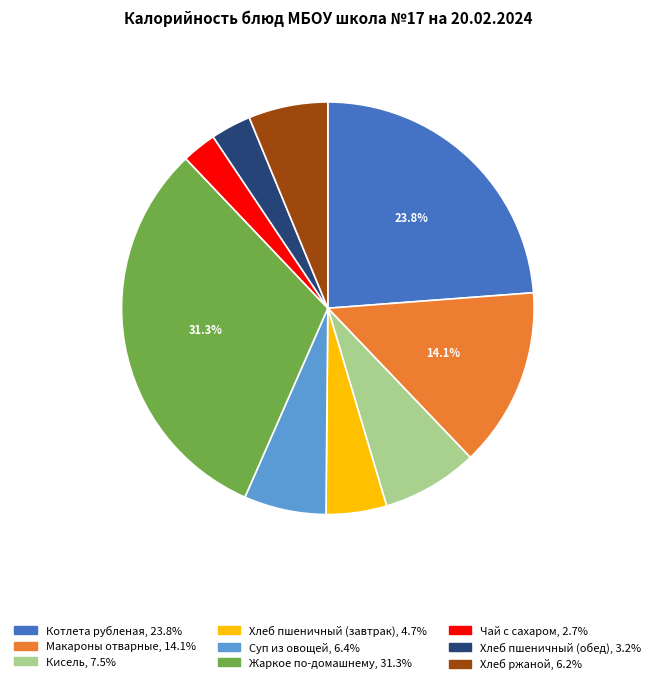

How many slices are in this pie chart?

9